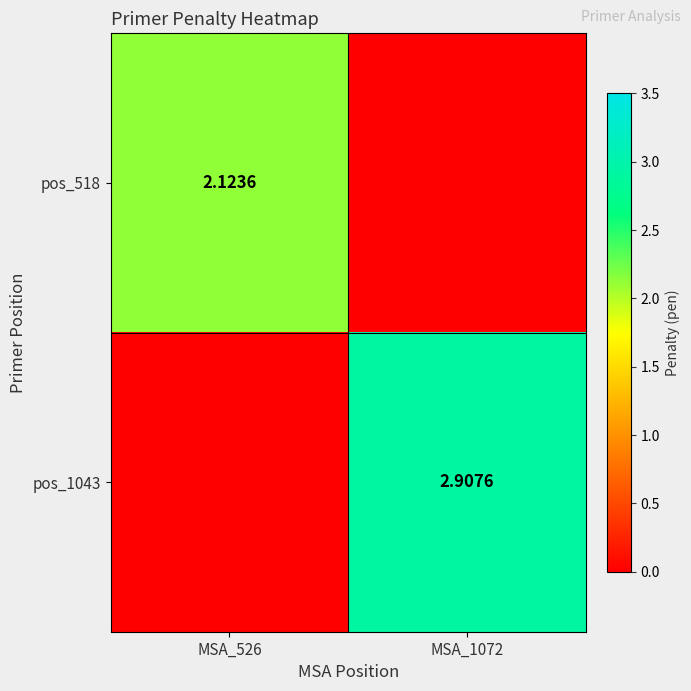

Is the value of pos_518 at MSA_526 greater than the value of pos_1043 at MSA_1072?

No